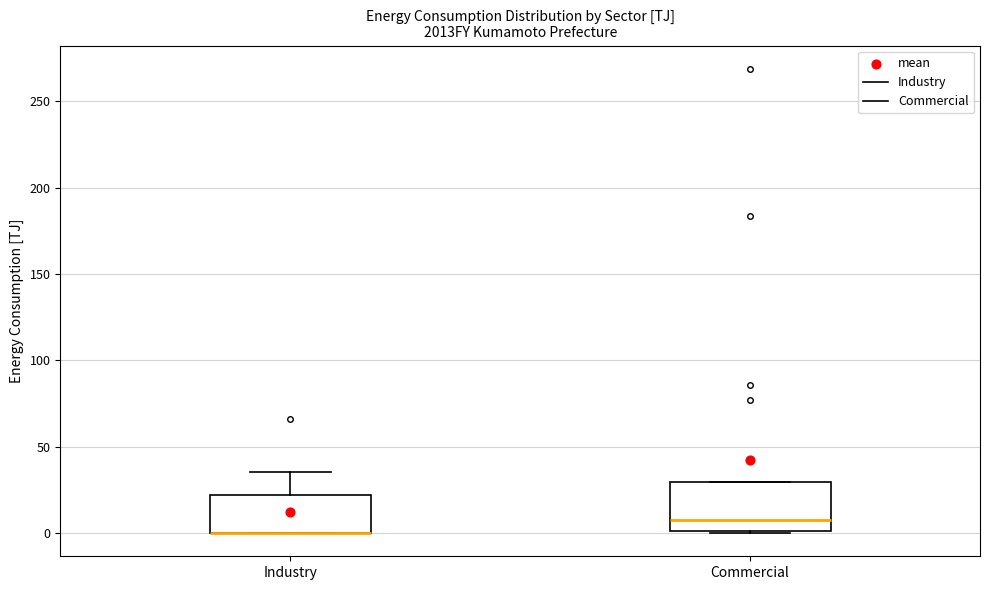

Reading left to right, read every box against the y-axis: the position of its median line, the range the box covers, and the ends of its whiskers. The values are not printed on the chart, so give them approximately, as read against the axis.

Industry: median 0 (drawn on the box's lower edge), box 0 to 20, whiskers 0 to 35
Commercial: median 10, box 0 to 30, whiskers 0 to 30